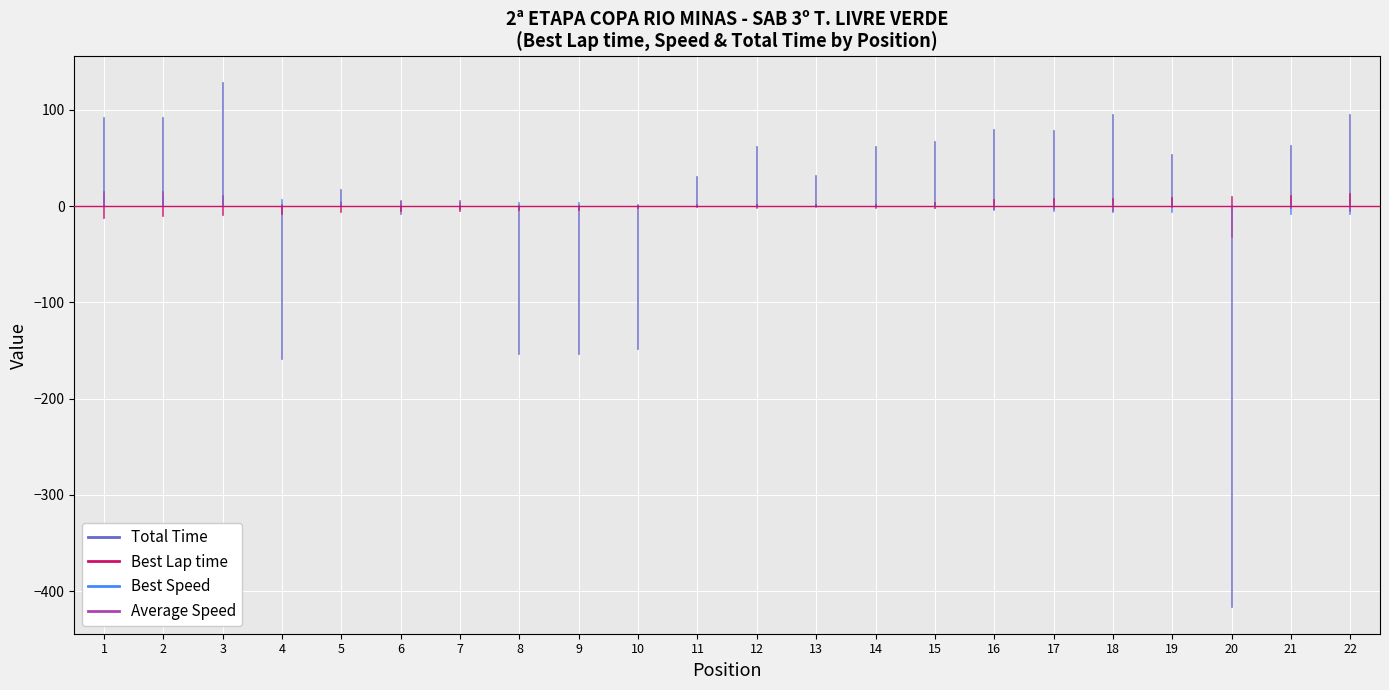

True or false: Average Speed and Best Lap time intersect in this chart.

False